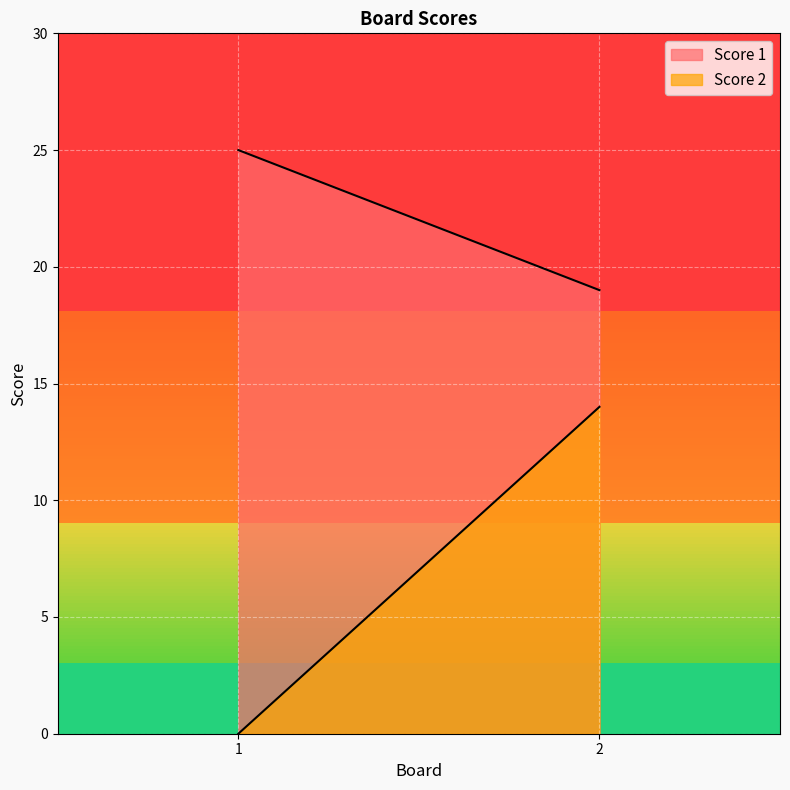

True or false: Score 1 has a value of 11 at 2.

False